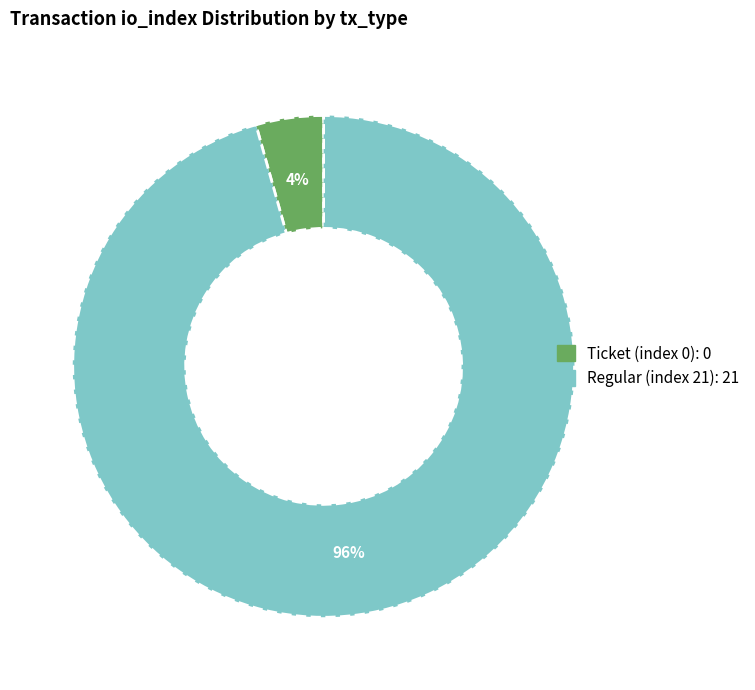

Count the number of slices in the pie.

2